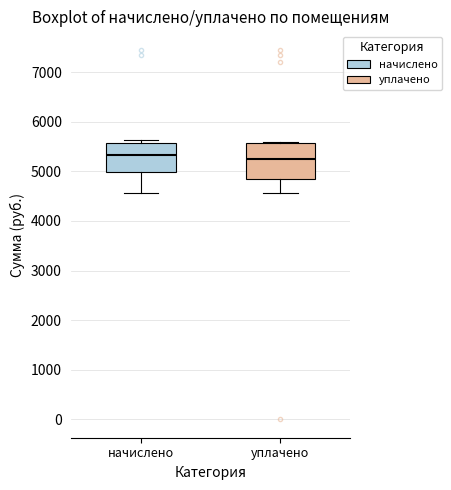

Comparing the boxes themselves (not the whiskers), which one is the tallest?

уплачено